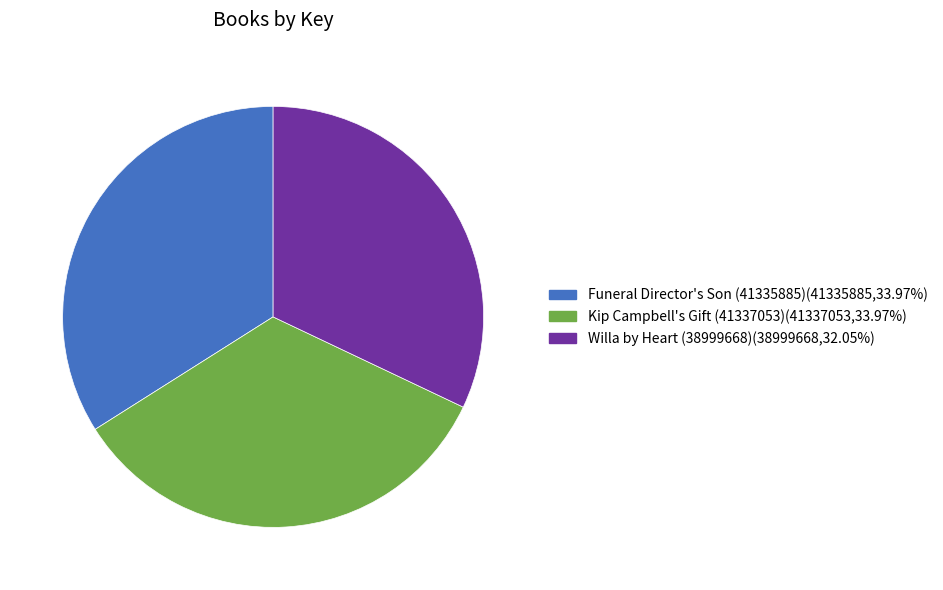

What is the smallest slice in the pie chart?

Willa by Heart (38999668)